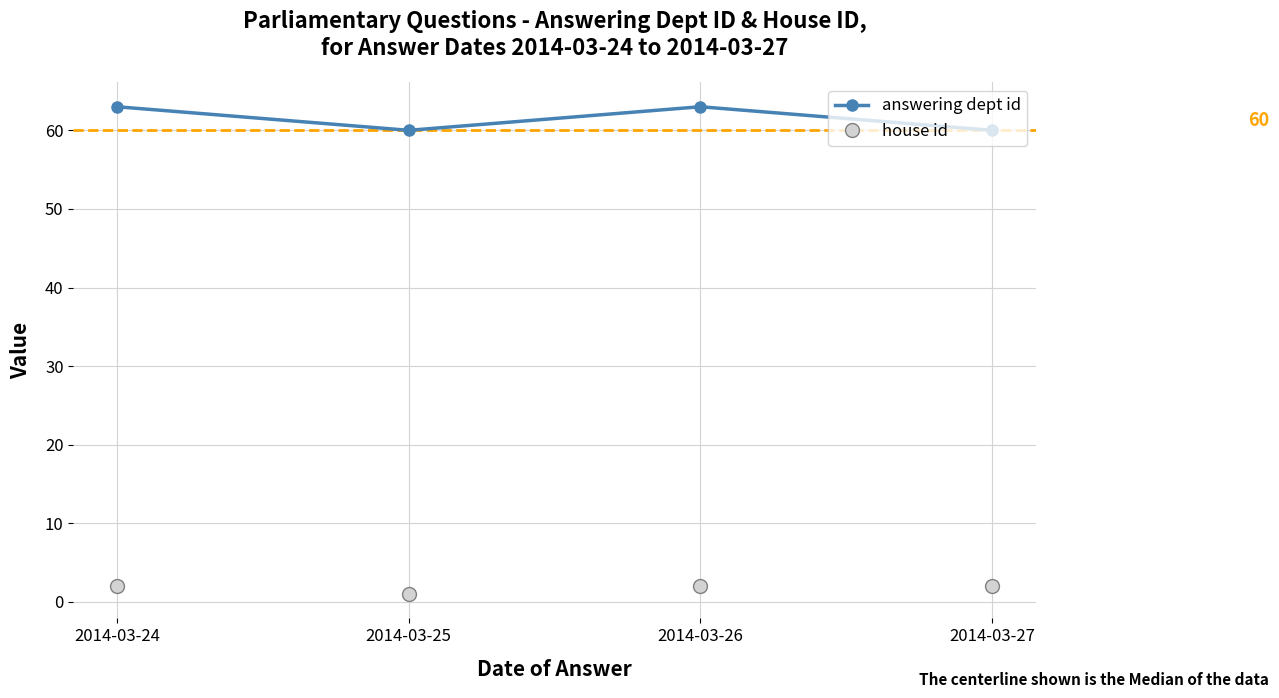

List the series in order of their overall mean, lowest first.

house id, answering dept id